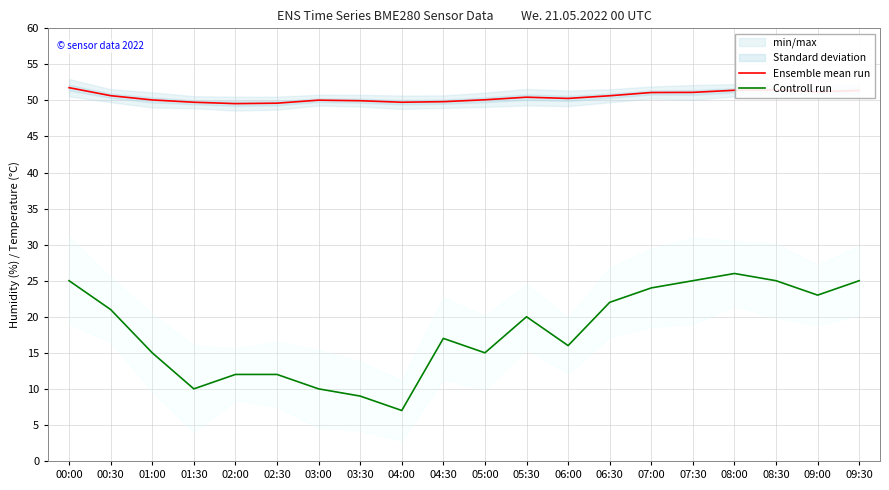

True or false: Controll run has more than 2 points higher than both neighbors.

True